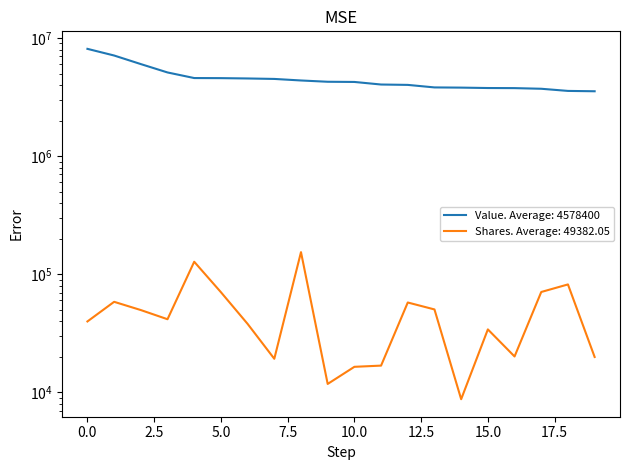

Rank the series at WERN from lowest to highest value.

Shares or principal amount, Value